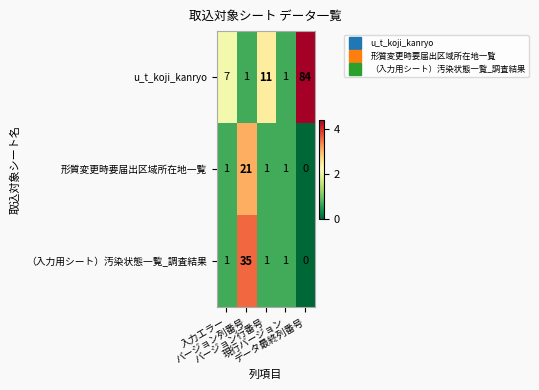

Which label corresponds to the smallest value in the chart?

データ最終列番号